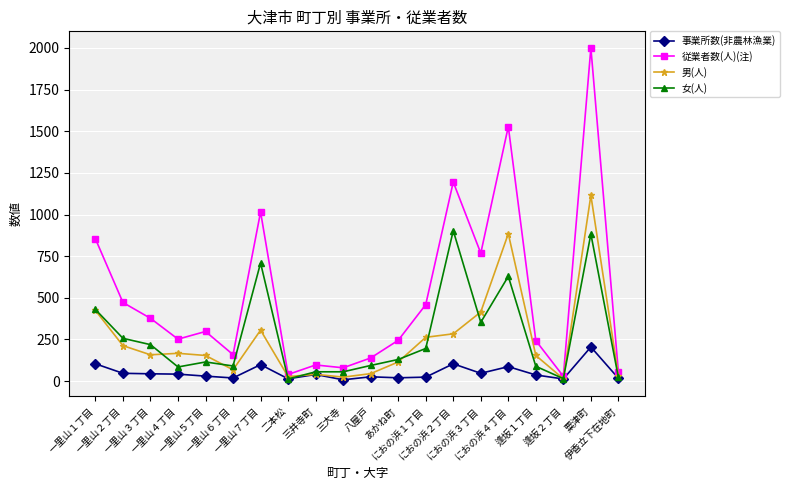

What are all the series names shown in the legend?

事業所数(非農林漁業), 従業者数(人)(注), 男(人), 女(人)